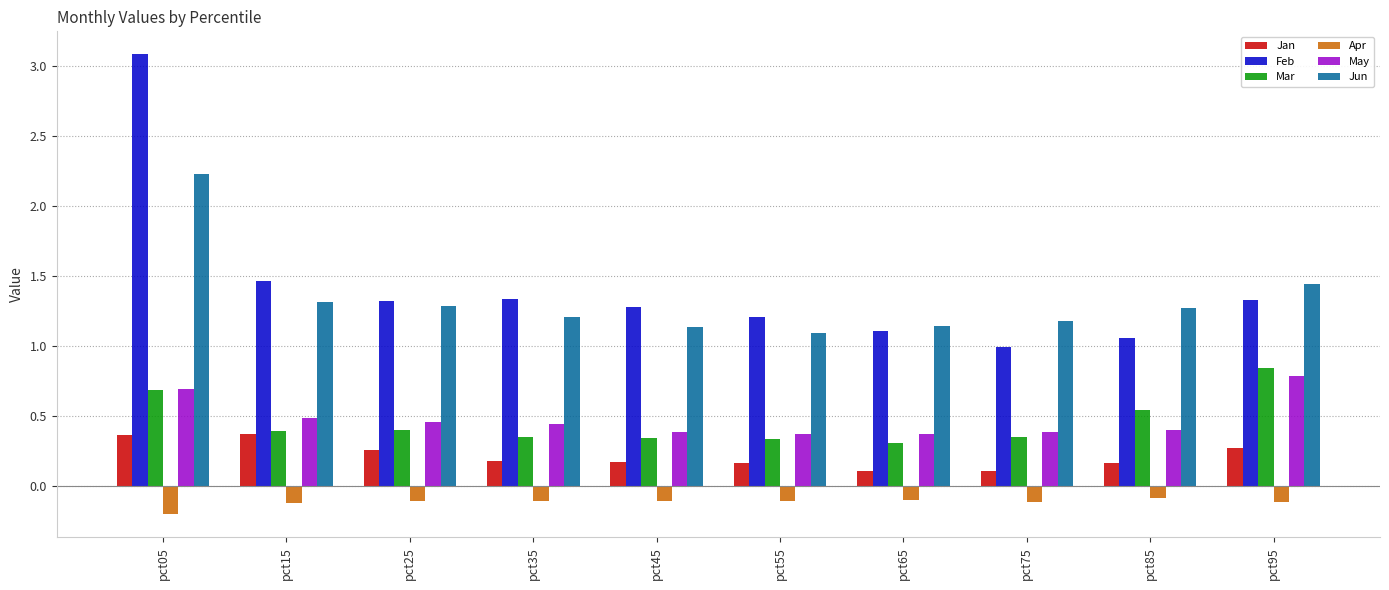

What is the sum of the Jun values at pct75 and pct85?

2.4